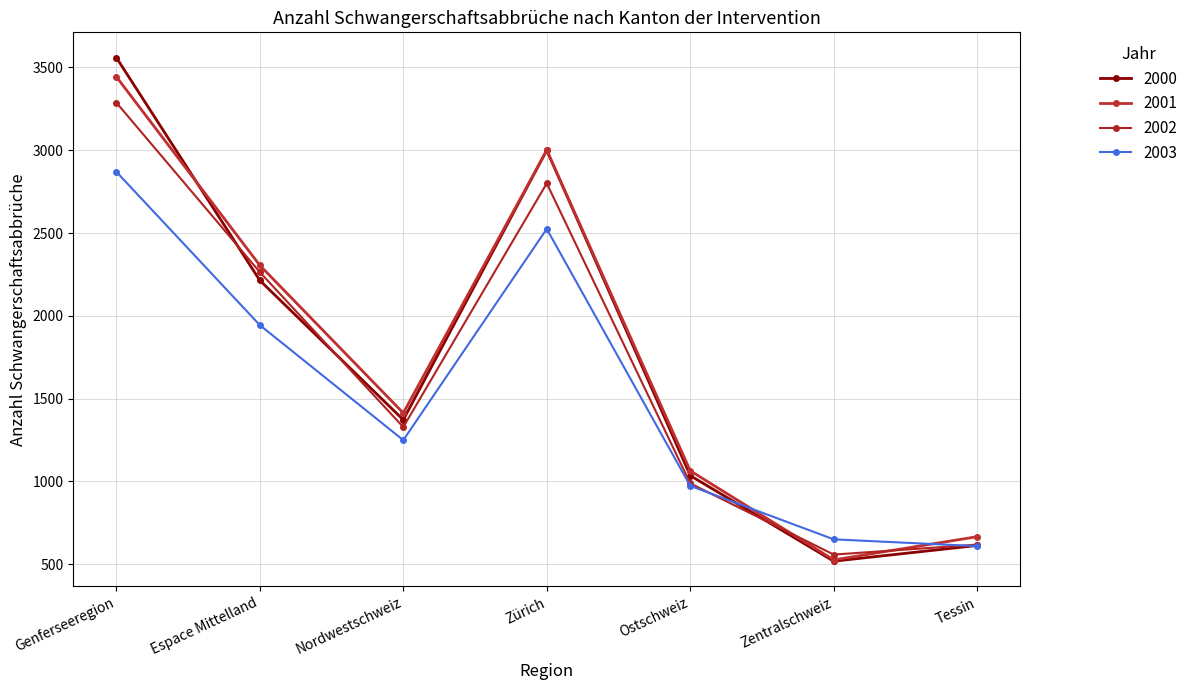

What is the difference between the maximum and minimum values in the 2002 series?

2730